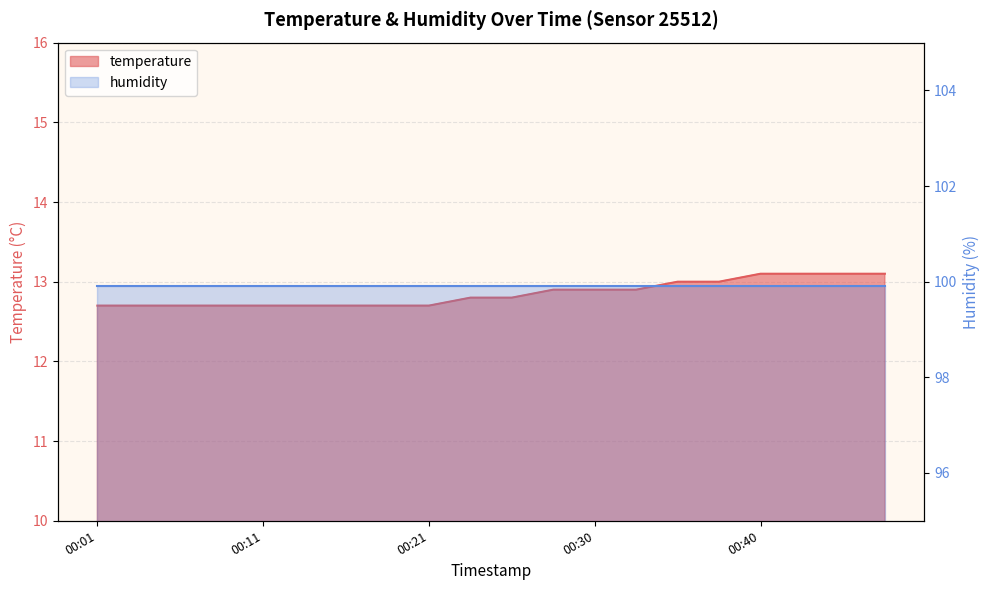

List the labels in order of value, largest first.

00:40, 00:43, 00:45, 00:48, 00:35, 00:38, 00:28, 00:30, 00:33, 00:23, 00:26, 00:01, 00:03, 00:06, 00:08, 00:11, 00:13, 00:16, 00:18, 00:21